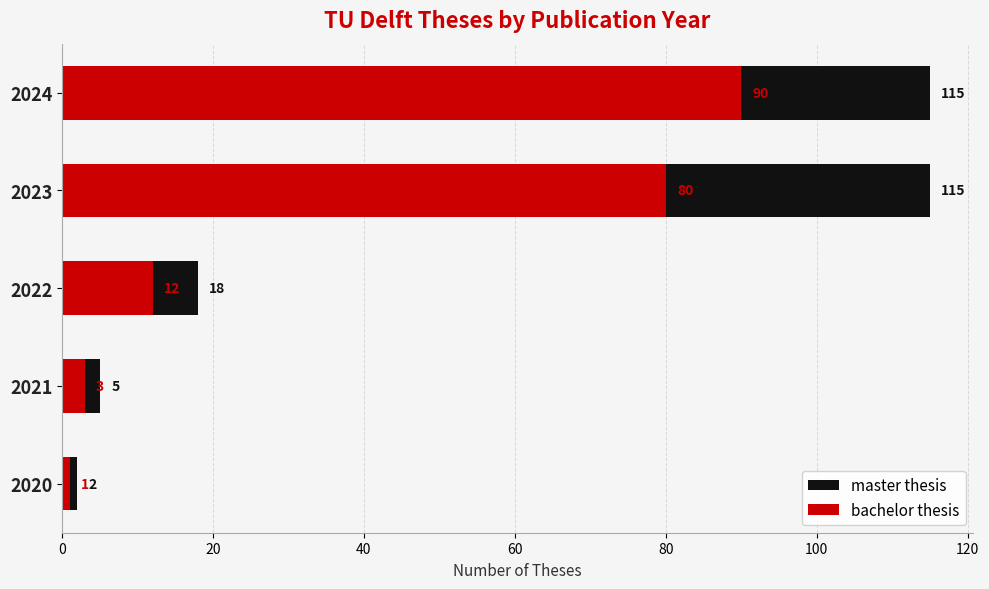

The bachelor thesis series shows 1 at 2020. True or false?

True